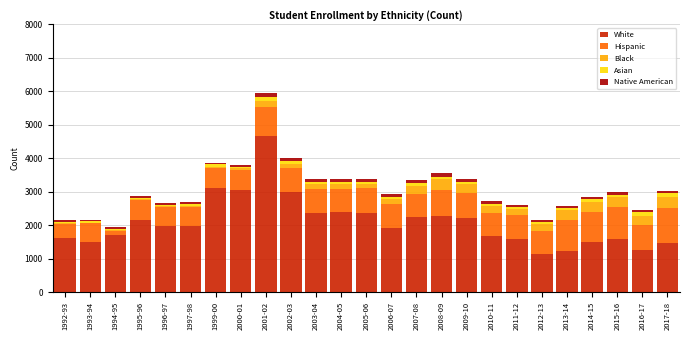

At which label does White reach its peak?

2001-02